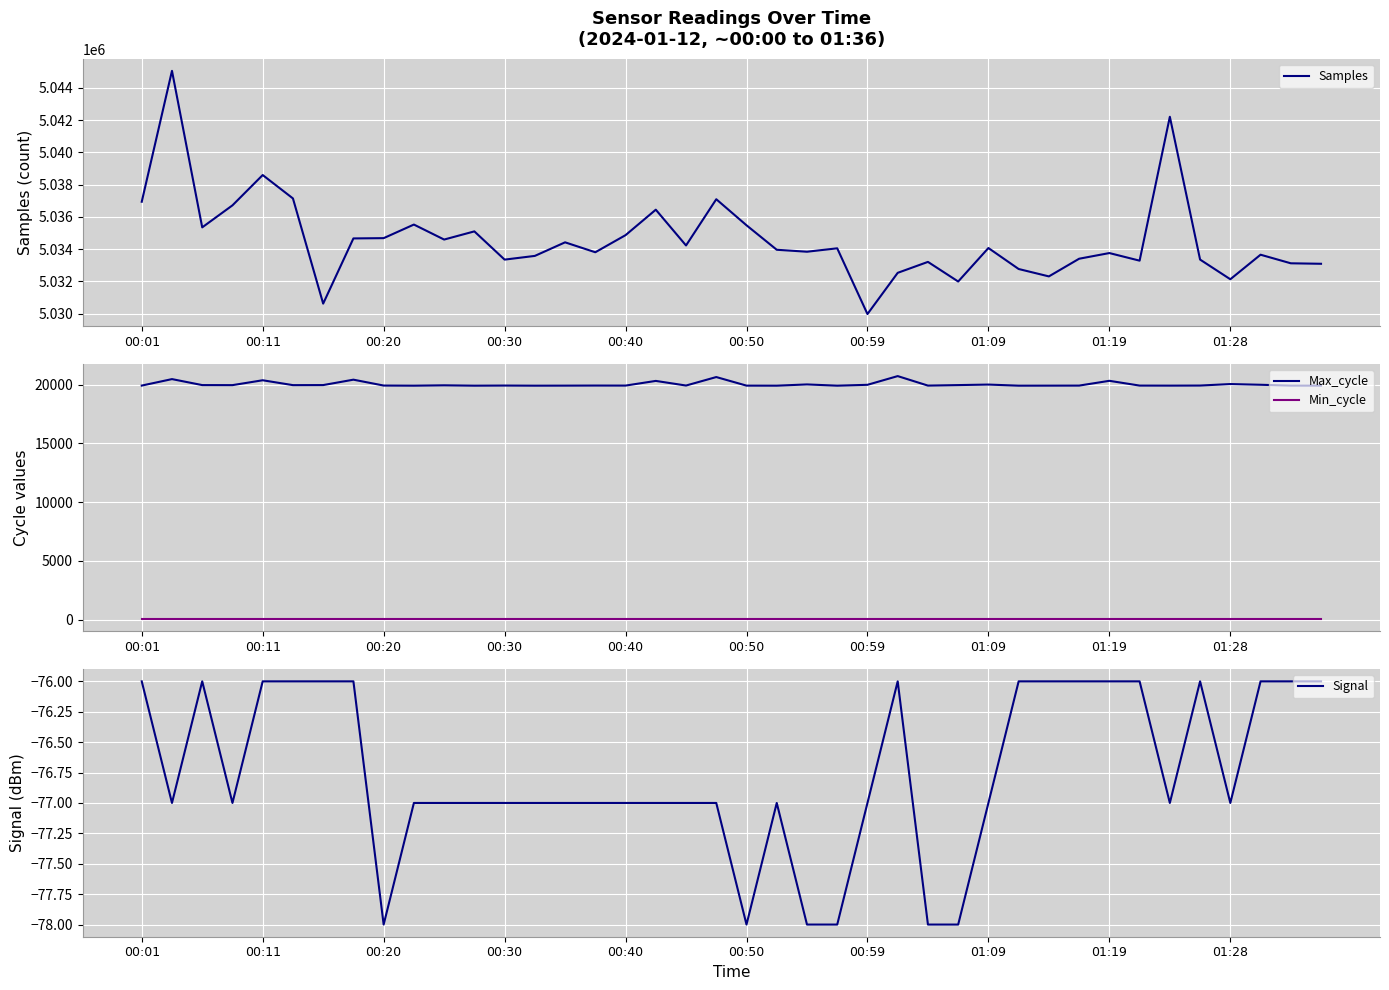

How many categories are shown in the chart?

40